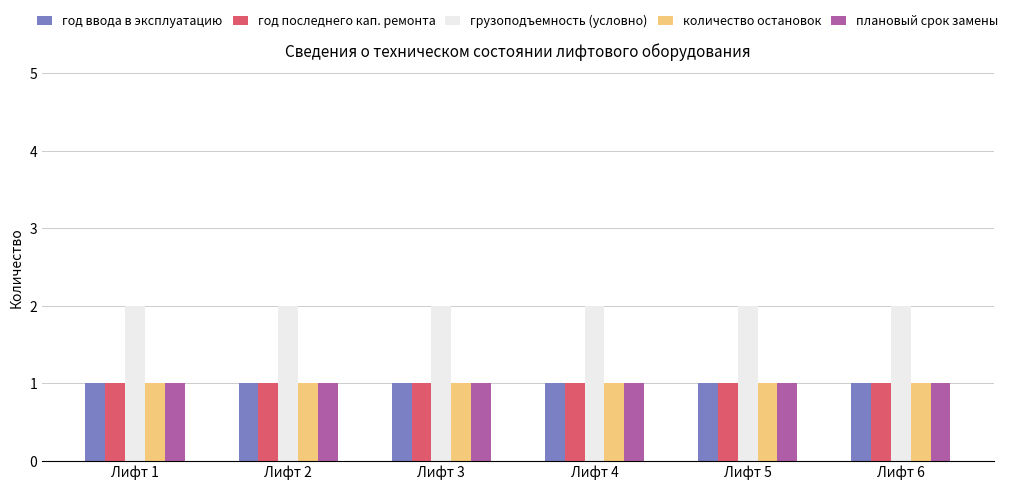

What is the difference between the highest and lowest values at Лифт 3?

1